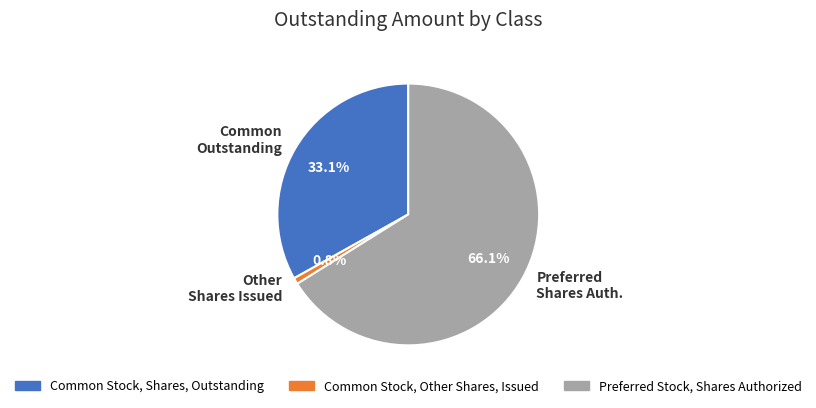

True or false: Common Stock, Shares, Outstanding accounts for 33% of the total.

True